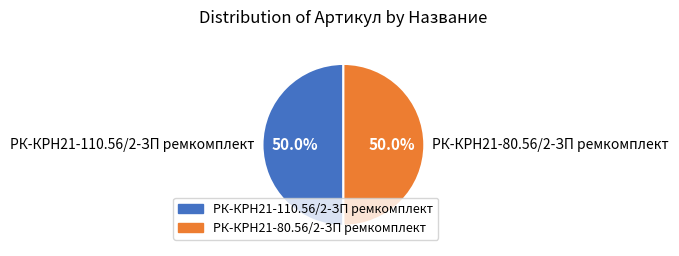

What is the ratio of the value at РК-КРН21-80.56/2-ЗП ремкомплект to the value at РК-КРН21-110.56/2-ЗП ремкомплект?

1.0